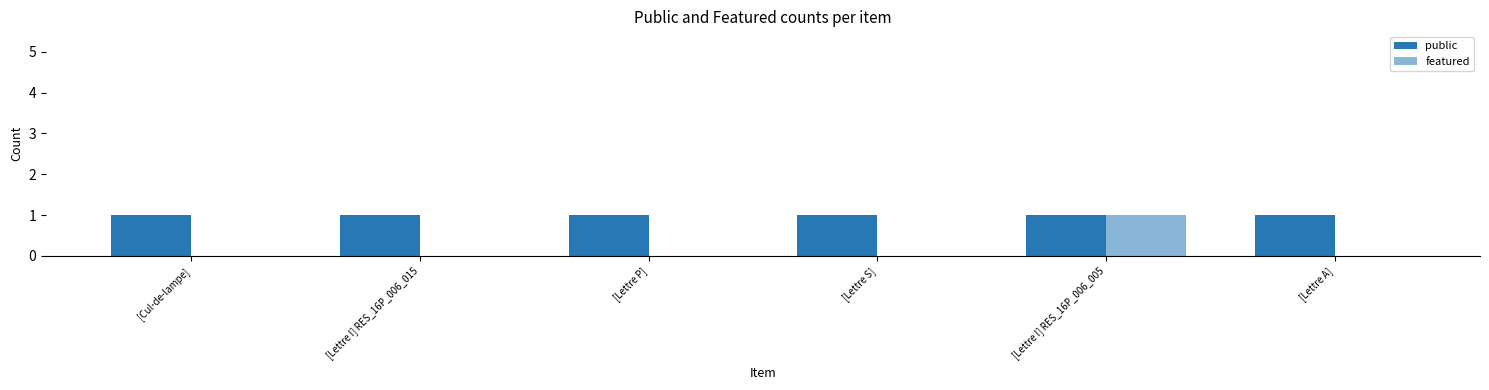

Are the bars horizontal?

No